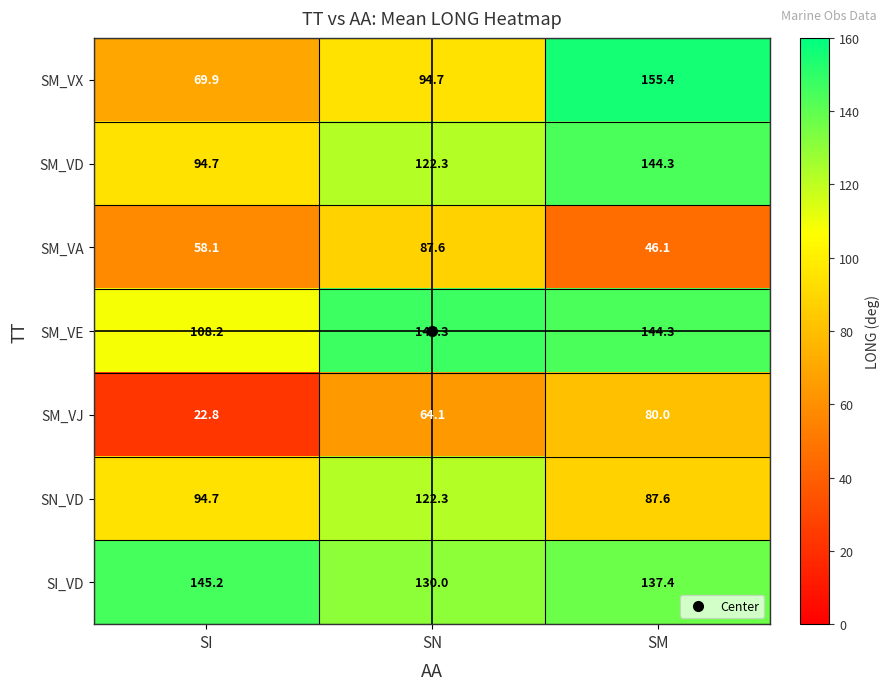

At how many categories does at least one series exceed 36?

3